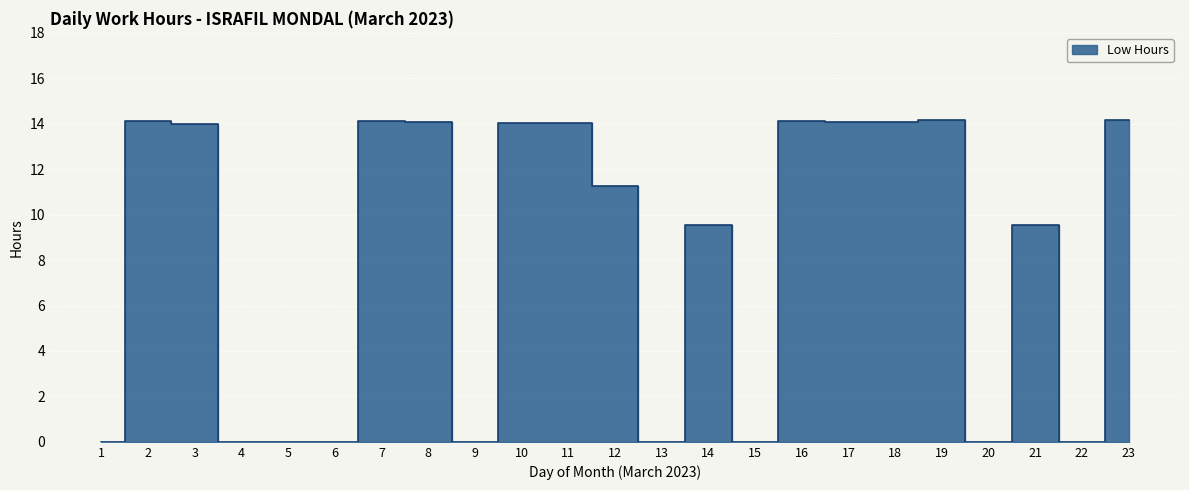

What is the difference between the maximum and minimum values?

14.2